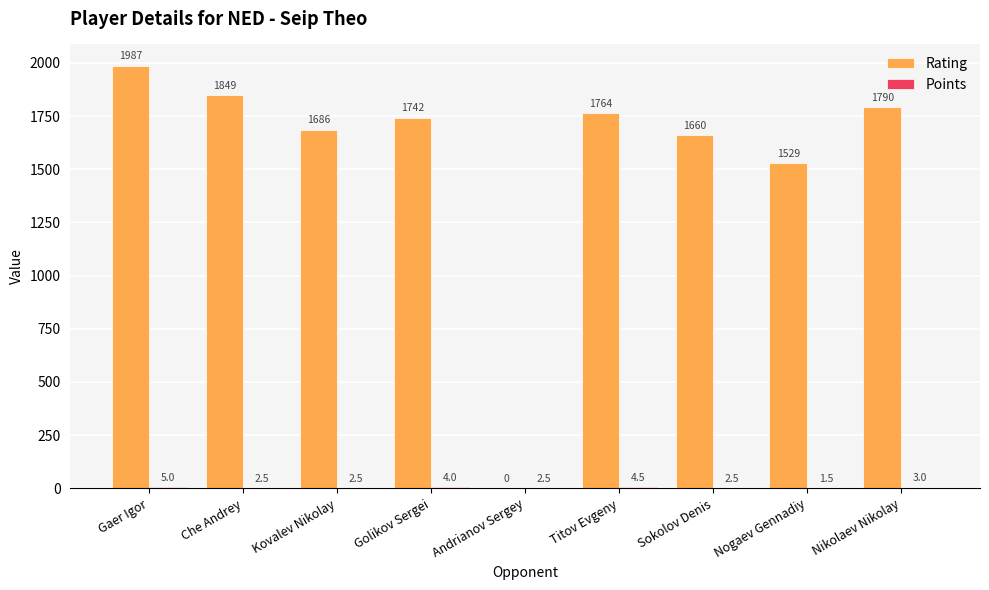

Is it true that Rating equals 2564.0 at Kovalev Nikolay?

False